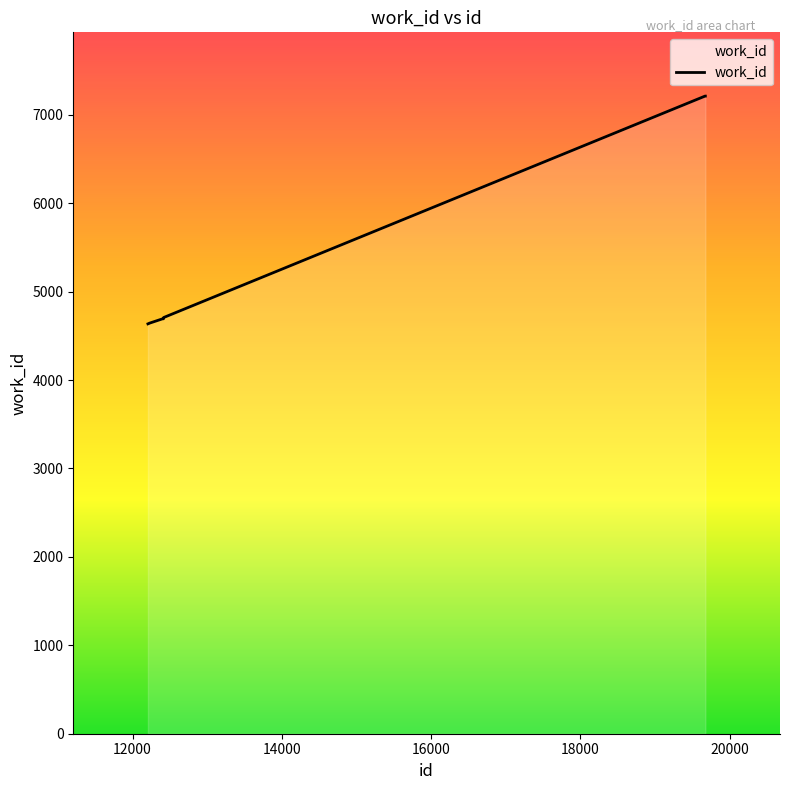

What is the maximum value shown in the chart?

7211